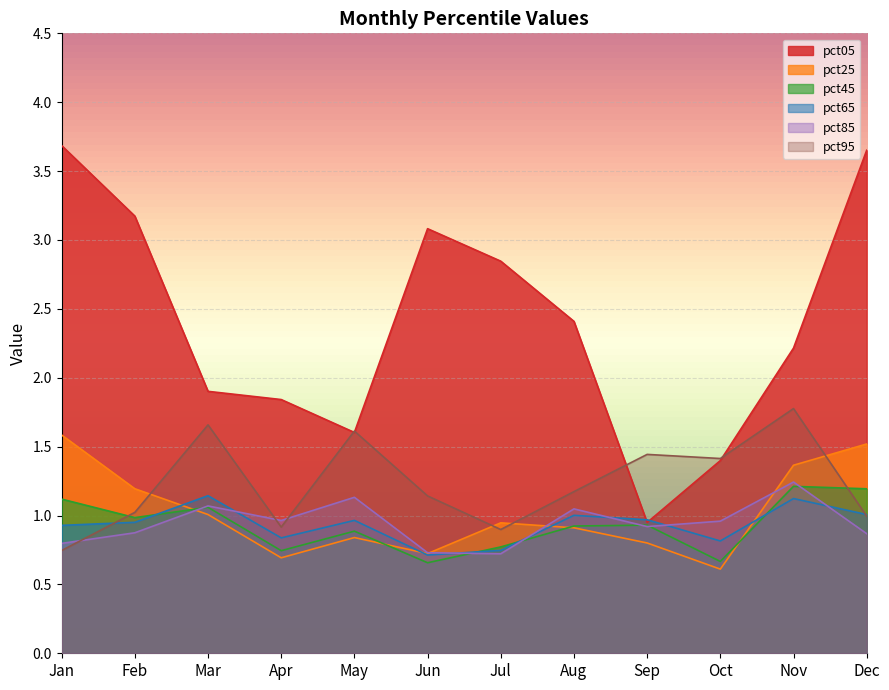

The pct95 series shows 0.7 at Jan. True or false?

True